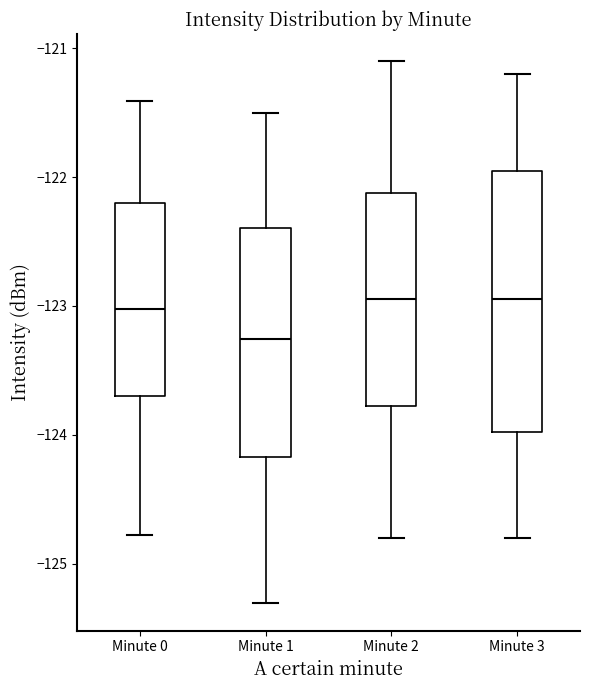

Where does the upper whisker of the box for Minute 3 end on the y-axis? The values are not printed on the chart, so give them approximately, as read against the axis.

-121.2